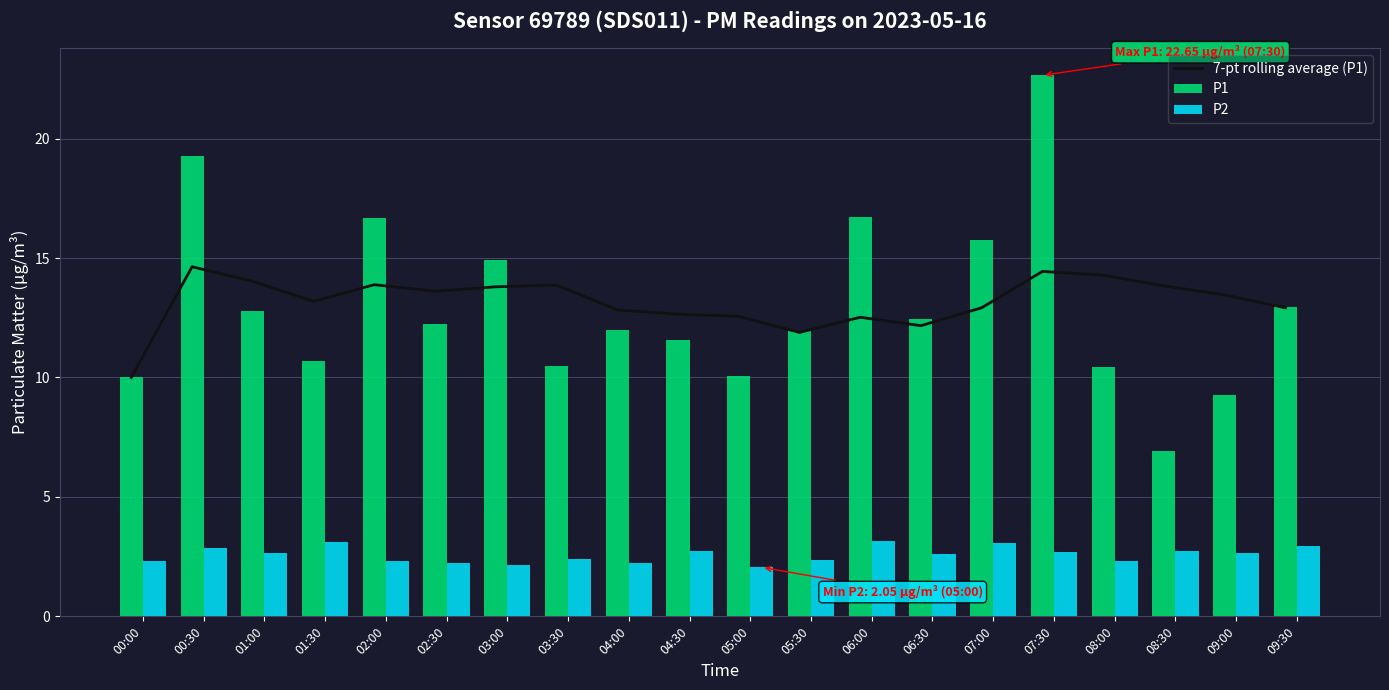

How many distinct data groups are displayed?

3